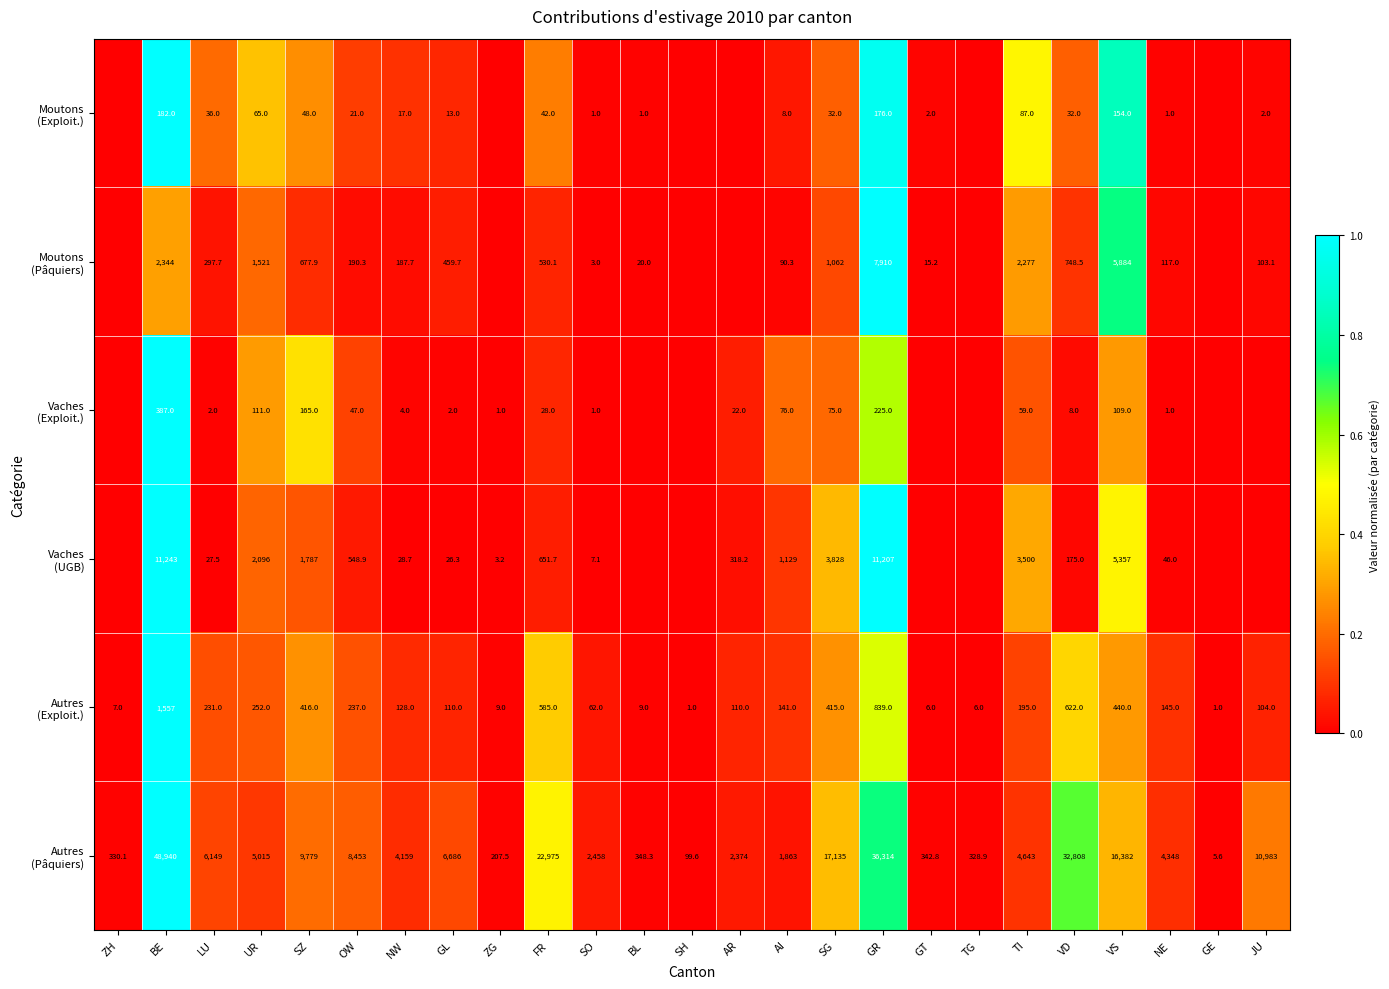

Which category has the highest value across all series?

BE